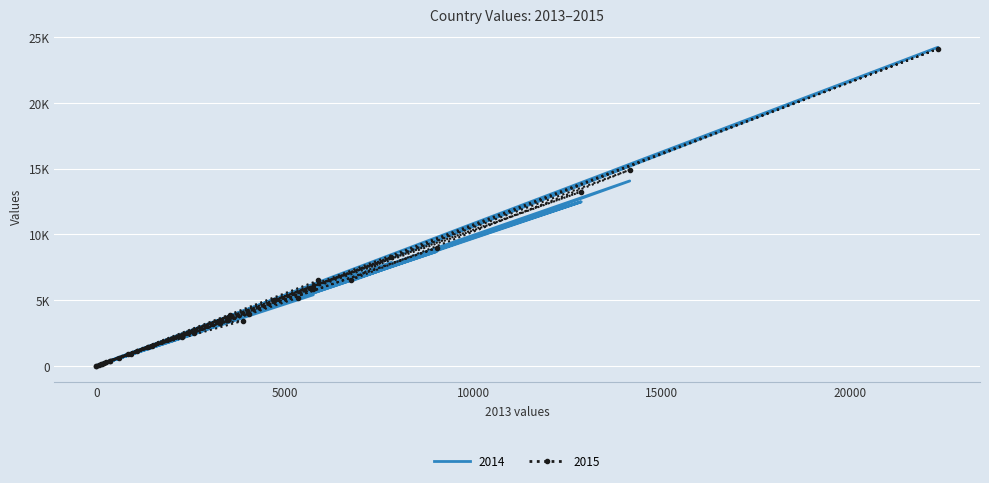

What is the minimum value for 2015?

6